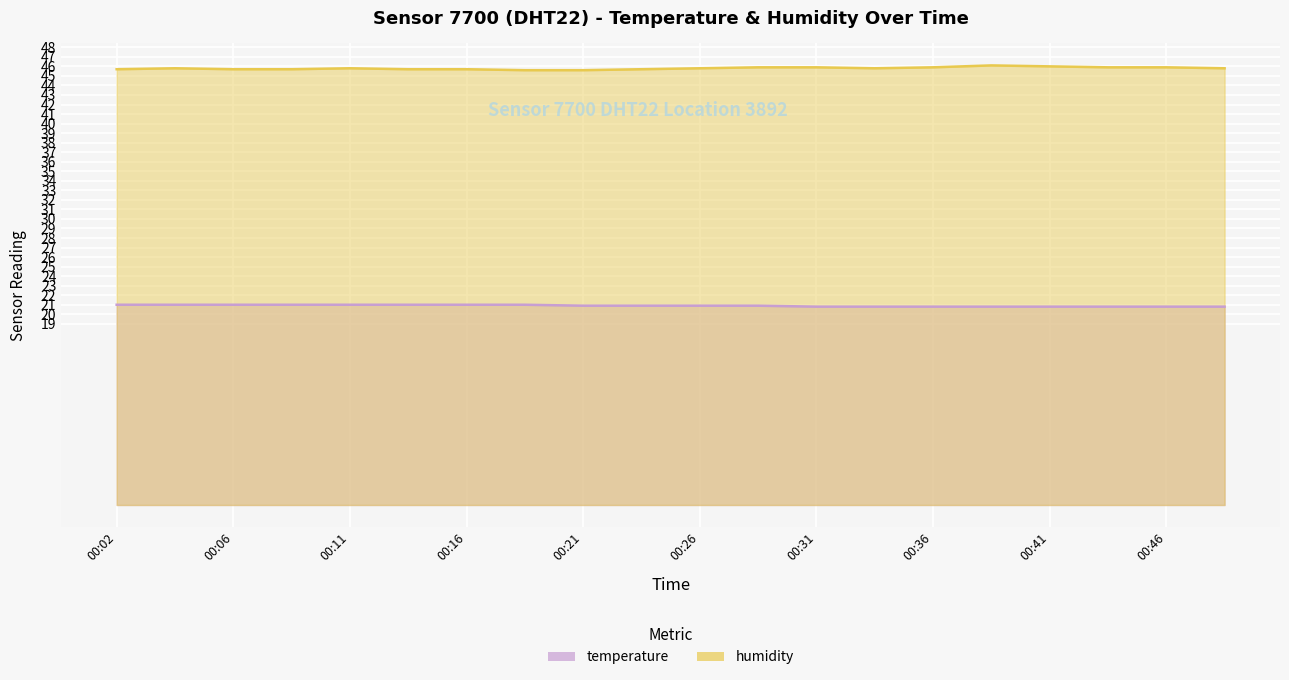

What is the difference between the highest and lowest values at 00:29?

25.0